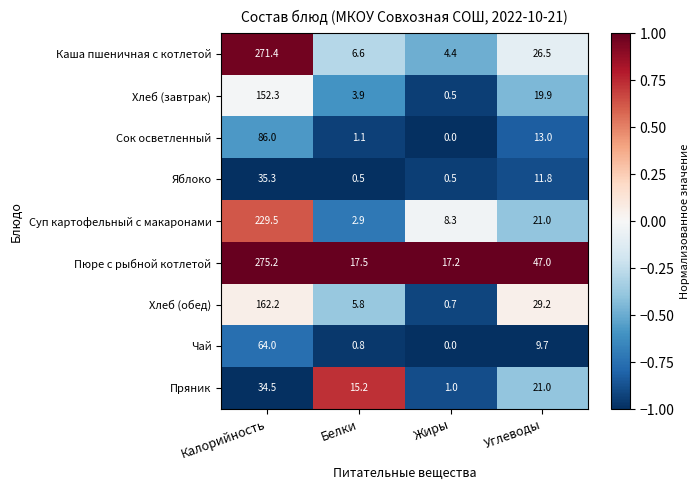

What value does the Суп картофельный с макаронами series have at Белки?

2.9